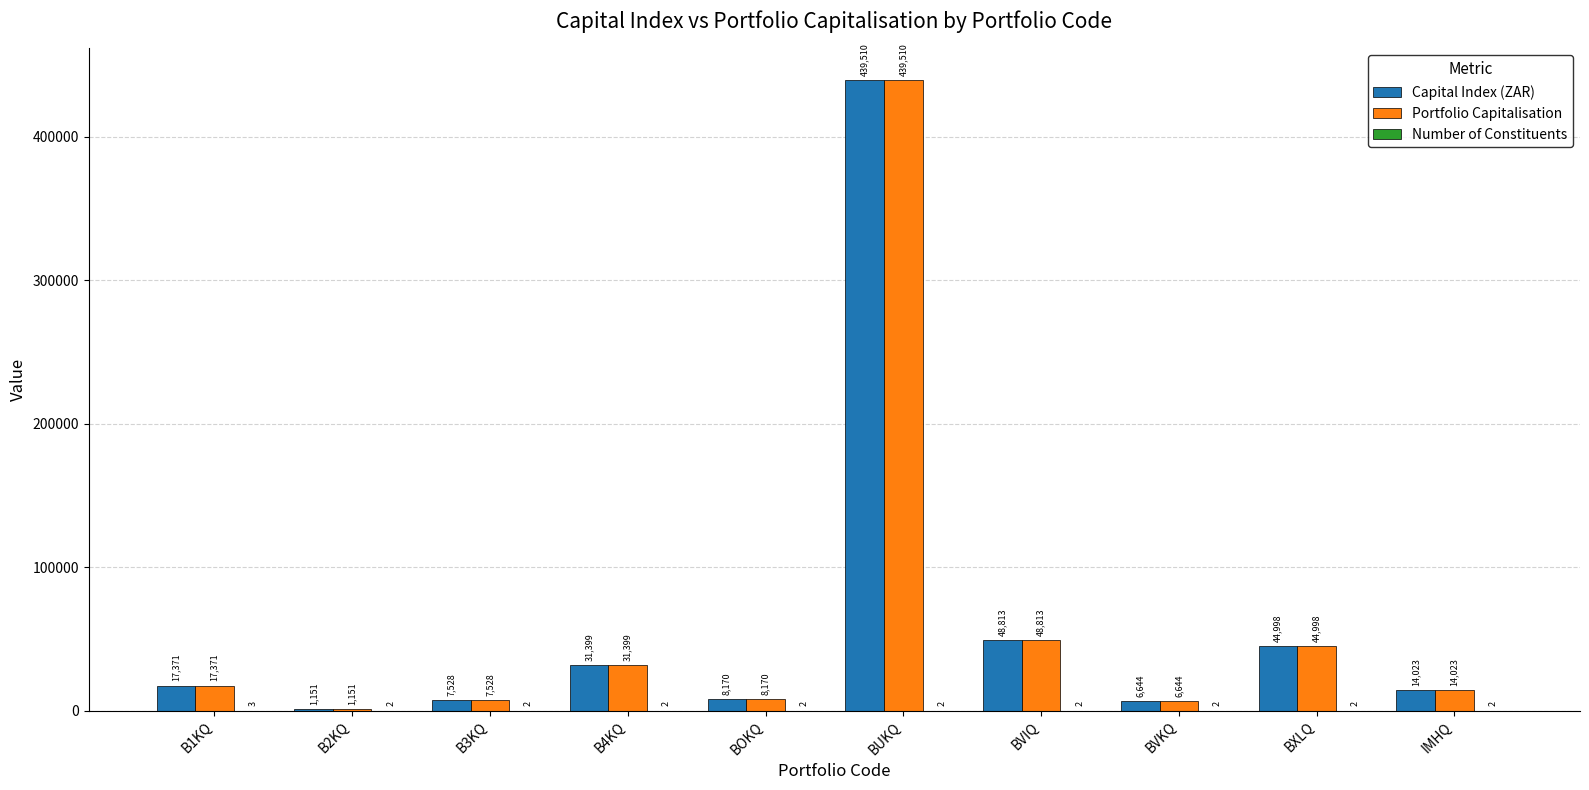

Which label corresponds to the largest value in the chart?

BUKQ